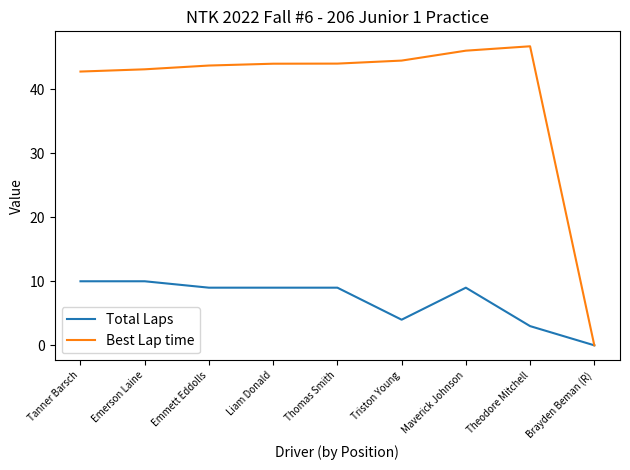

The value of Total Laps at Maverick Johnson is 13.9. True or false?

False